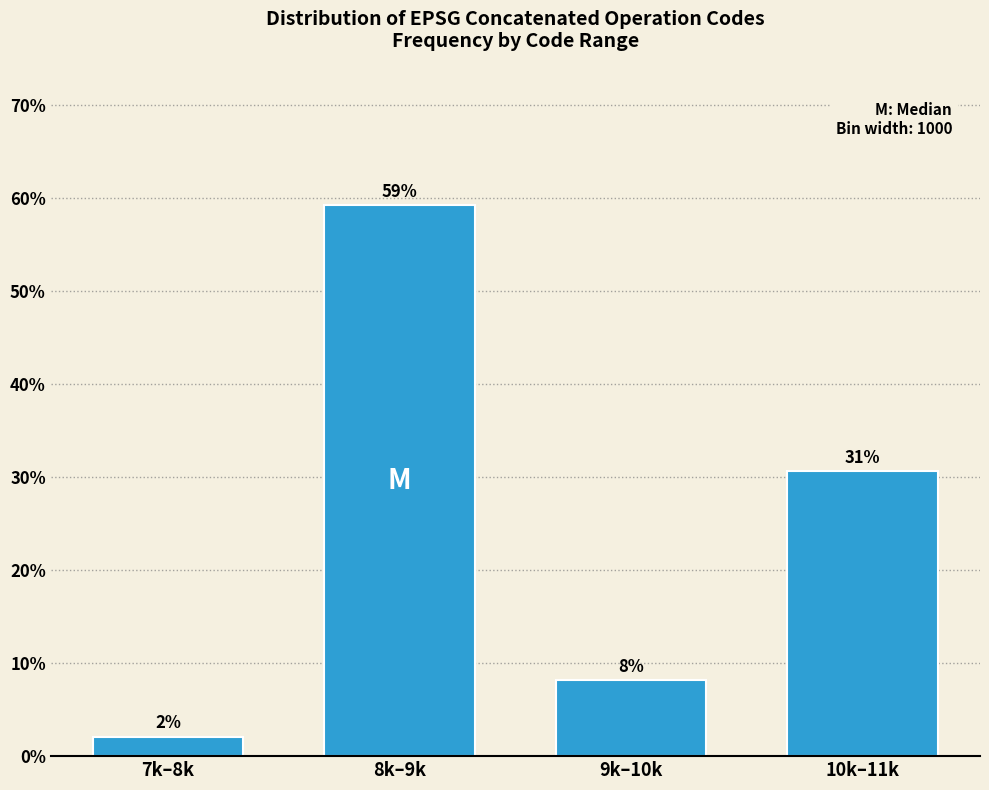

Which has a higher value, 8k–9k or 10k–11k?

8k–9k